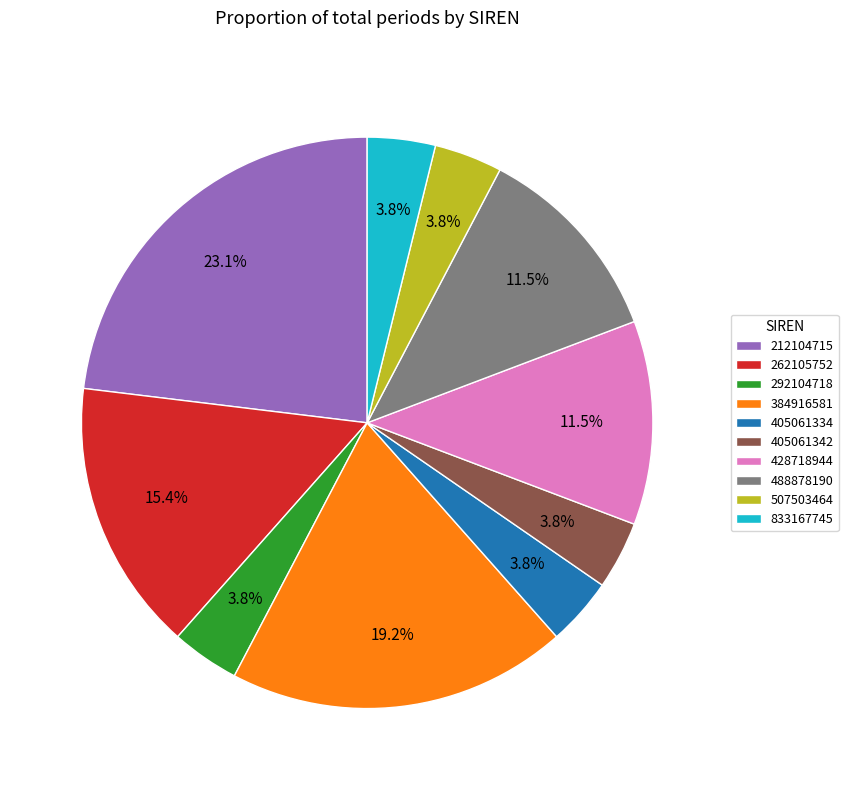

Is there any slice that represents more than half of the pie?

No